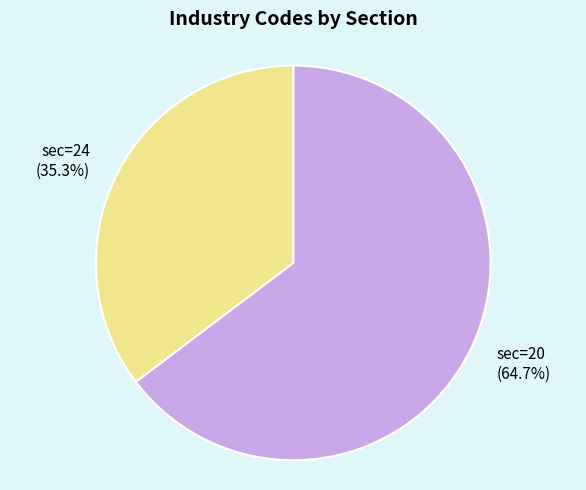

Is there any slice that represents more than half of the pie?

Yes